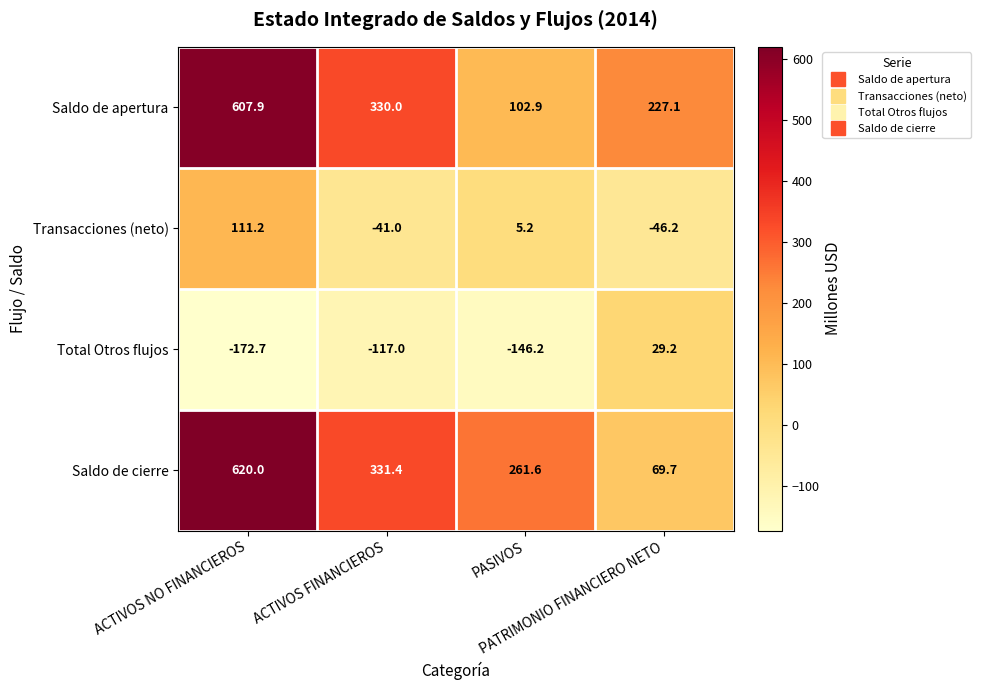

Which series has the largest range (max minus min)?

Saldo de cierre